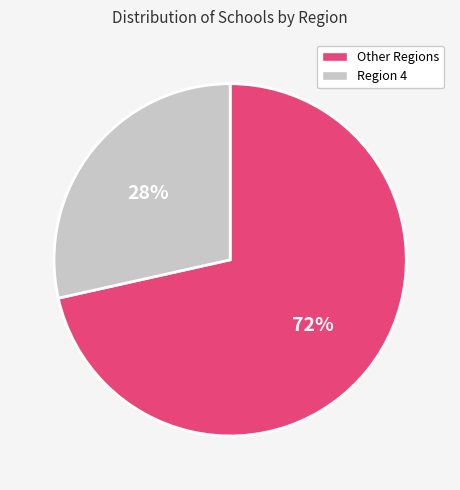

To the nearest percent, what is the average slice percentage?

50%